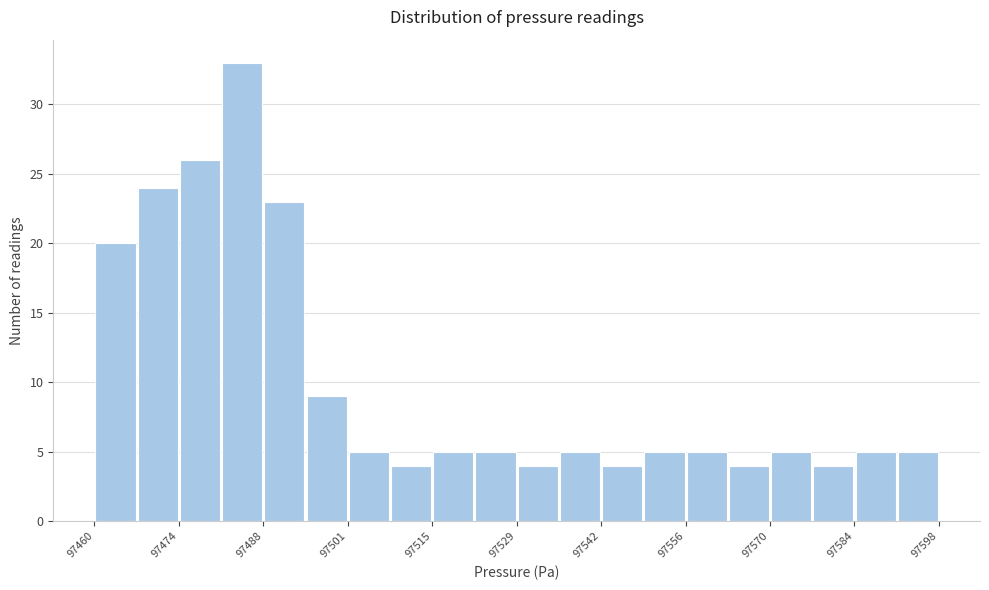

Read against the x-axis, roughly where is the centre of the tallest bar?

97484